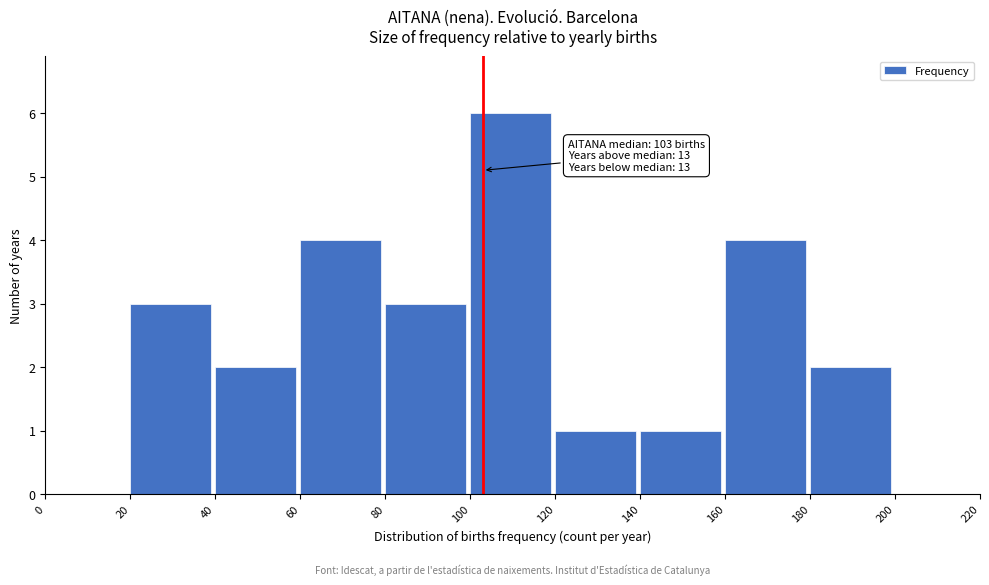

Over which range of the x-axis is the bar tallest?

100 to 120